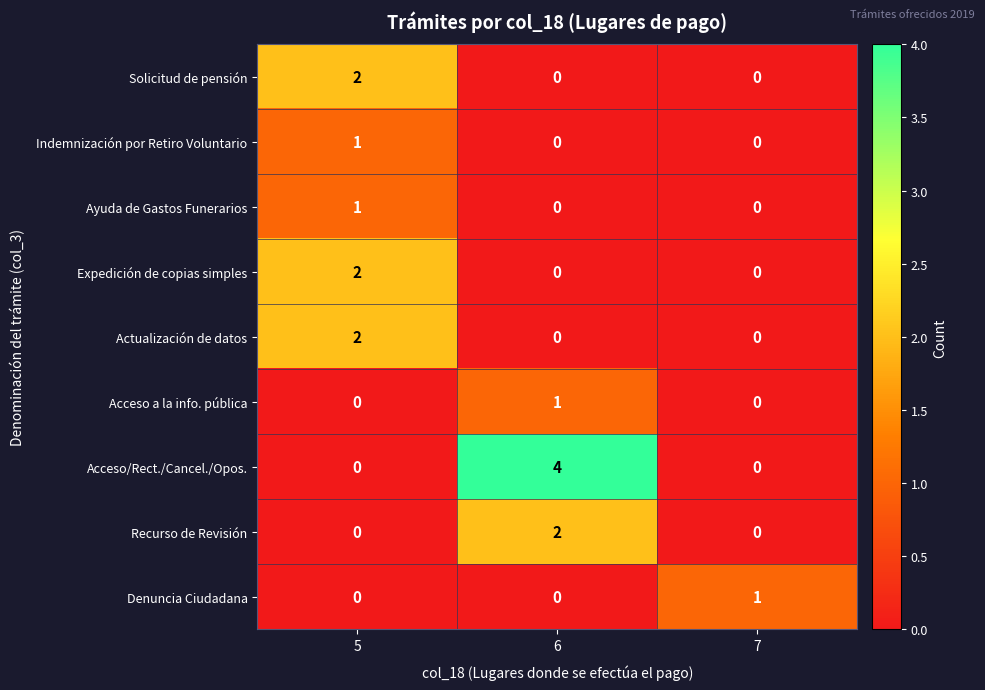

Reading left to right, what are all the values shown in this chart?

Solicitud de pensión: 2	0	0
Indemnización por Retiro Voluntario: 1	0	0
Ayuda de Gastos Funerarios: 1	0	0
Expedición de copias simples: 2	0	0
Actualización de datos: 2	0	0
Acceso a la info. pública: 0	1	0
Acceso/Rect./Cancel./Opos.: 0	4	0
Recurso de Revisión: 0	2	0
Denuncia Ciudadana: 0	0	1